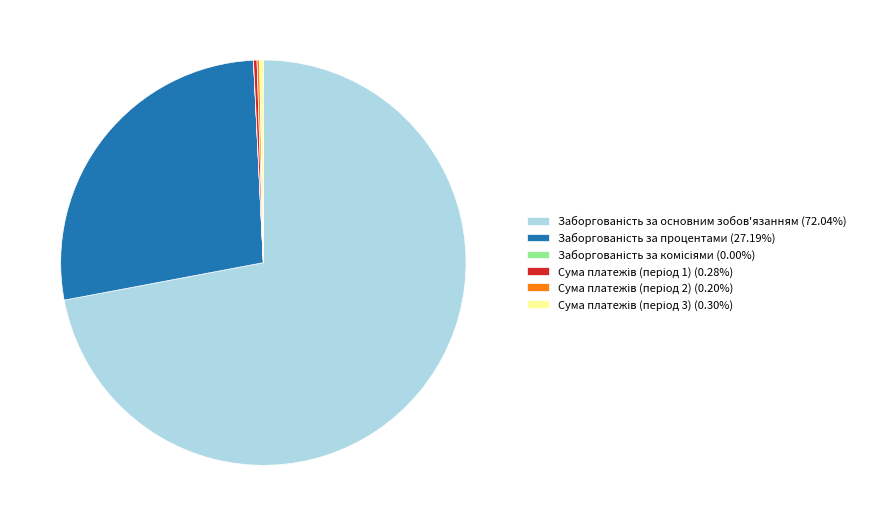

Does any single category account for the majority?

Yes